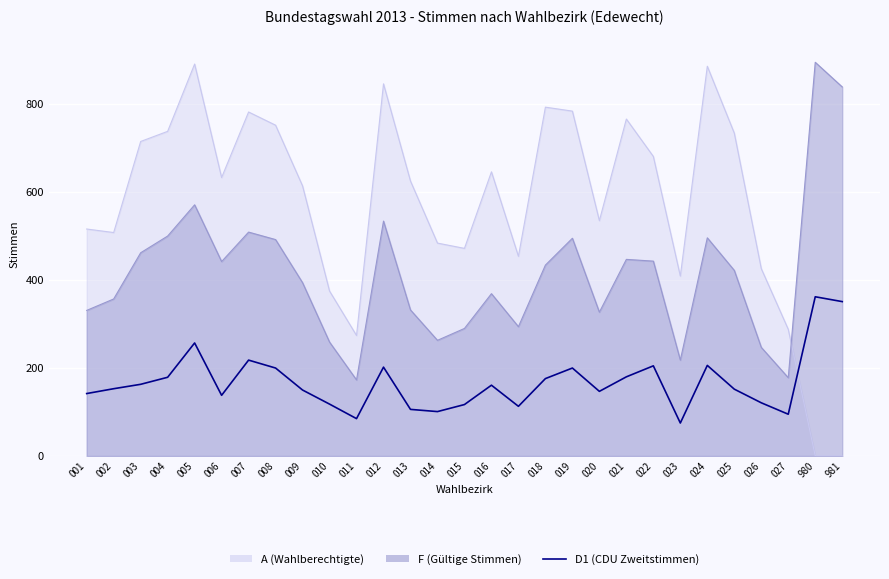

True or false: the data has more than 0 interior local peaks.

True